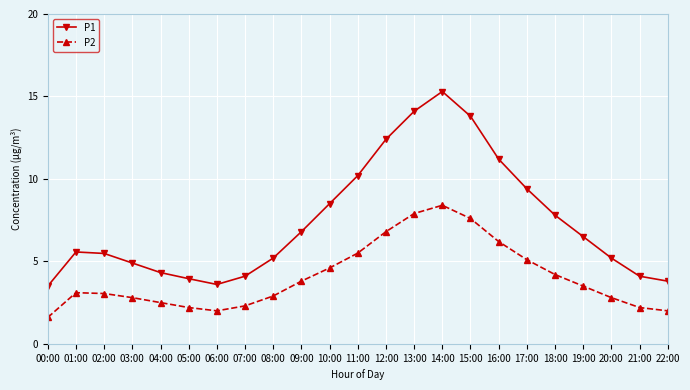

How many values in the P1 series are below 5?

8